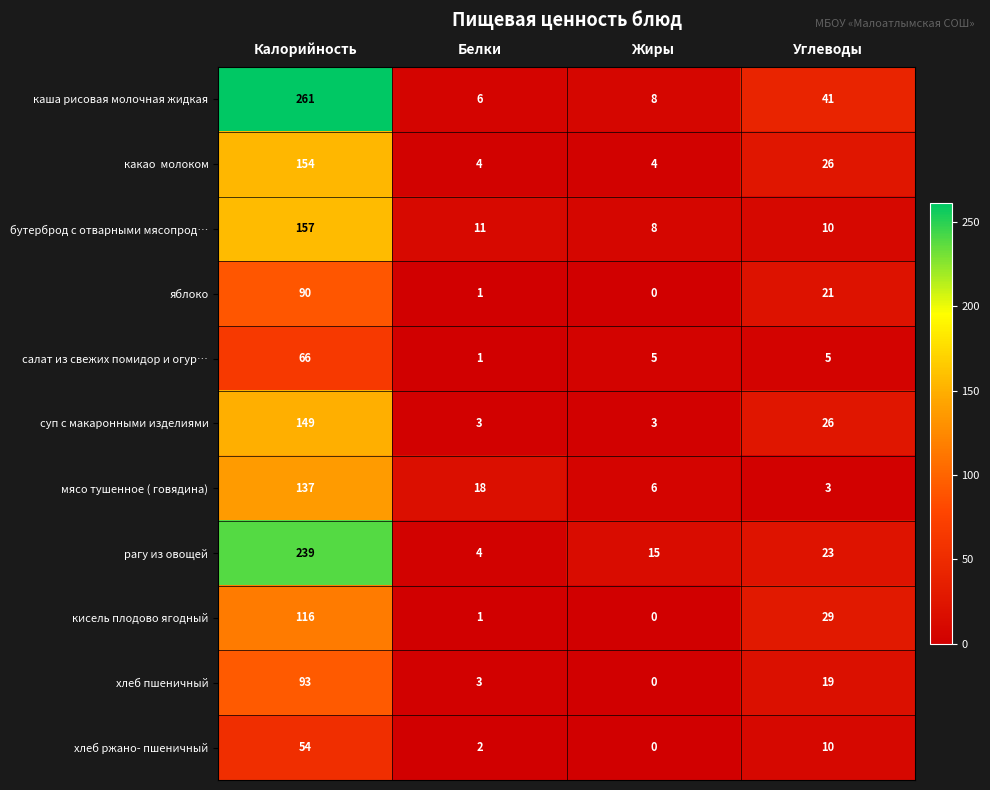

Which category has the lowest value across all series?

Жиры